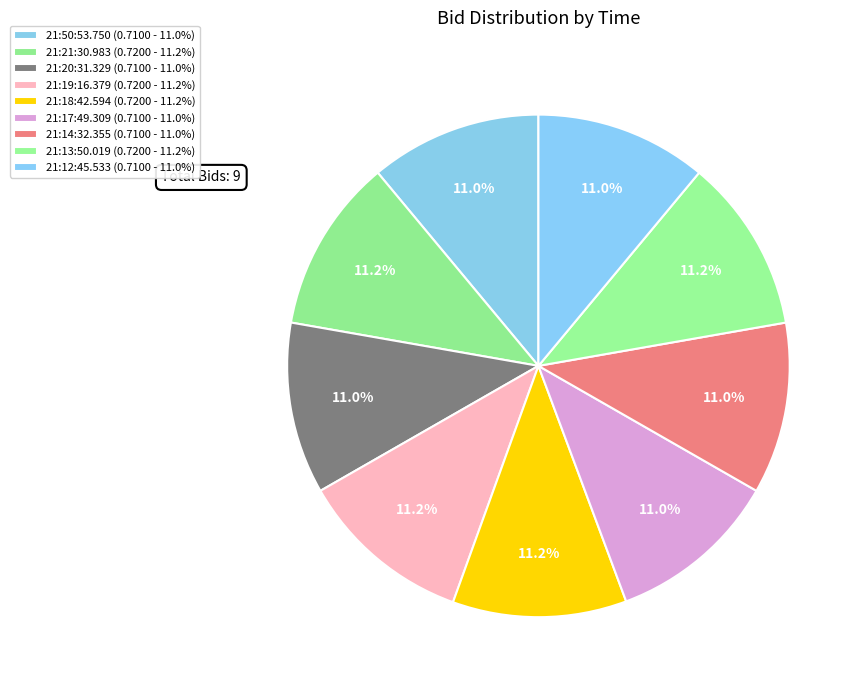

To the nearest percent, what portion does 21:17:49.309 represent?

11%